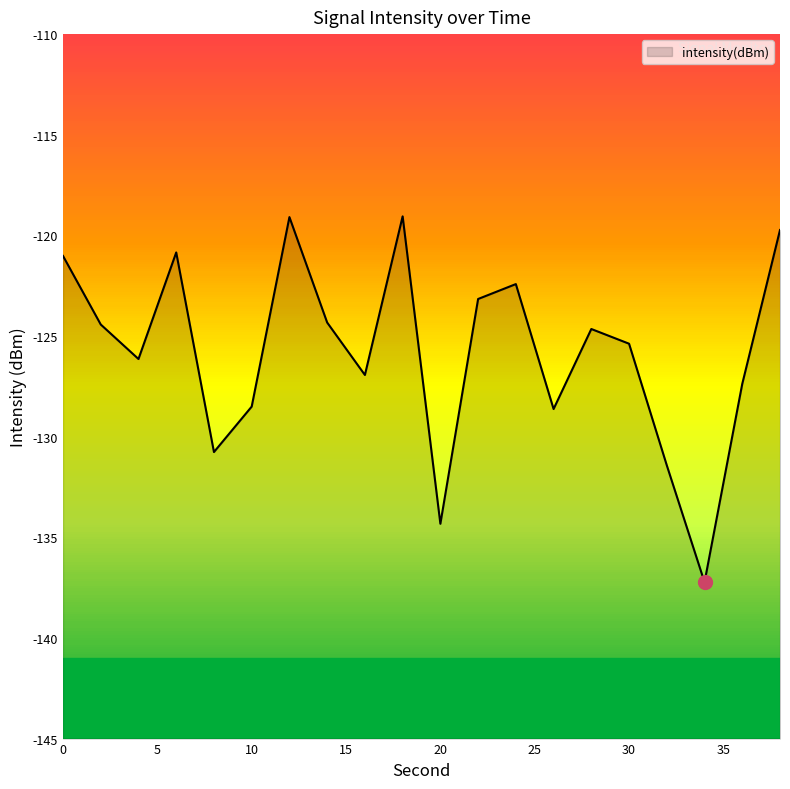

What is the difference between the values at 2 and 8?

6.3